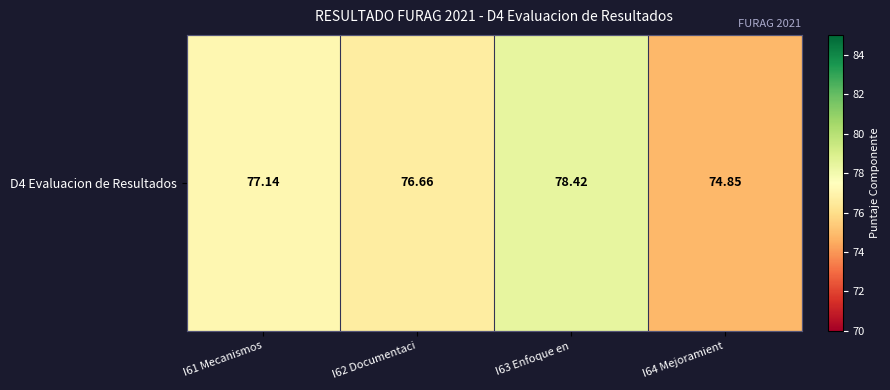

Rank the categories by value from lowest to highest.

I64 Mejoramient, I62 Documentaci, I61 Mecanismos, I63 Enfoque en